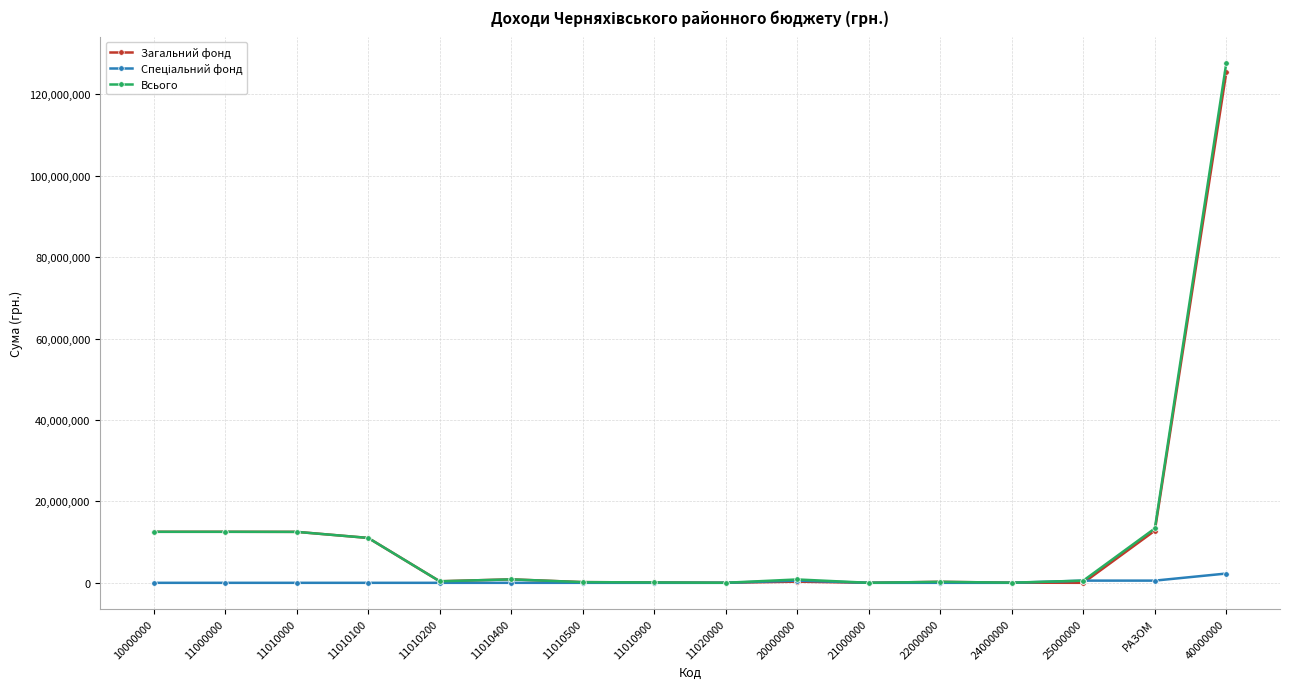

True or false: Загальний фонд has a value of 17000 at 11020000.

True